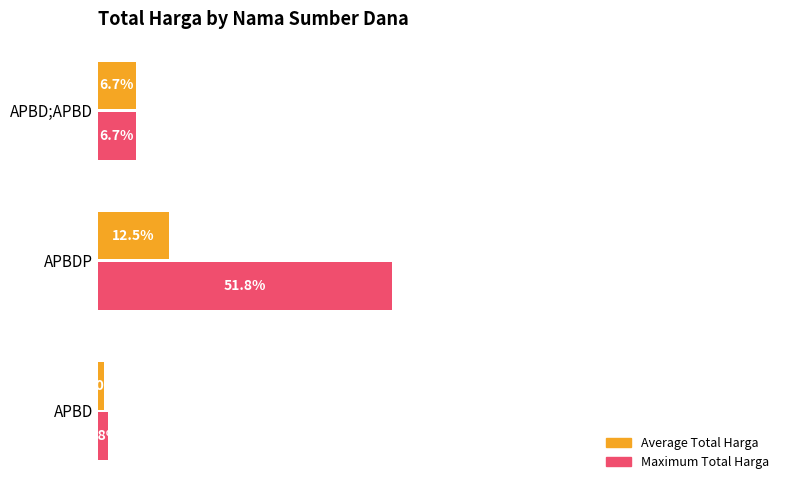

List the series in order of their peak value, lowest first.

Average Total Harga, Maximum Total Harga